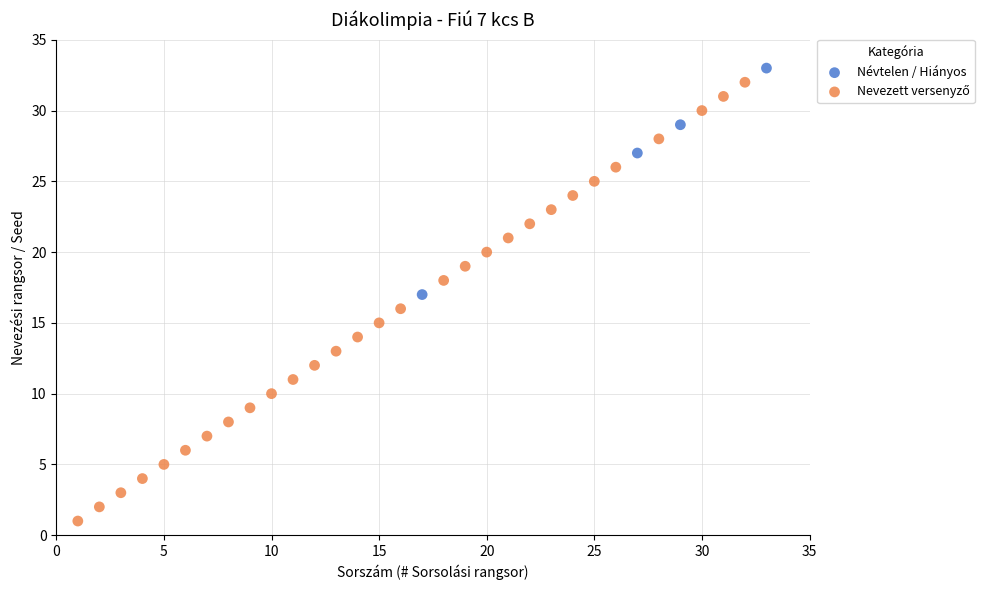

Which series reaches the maximum Y coordinate?

Névtelen / Hiányos